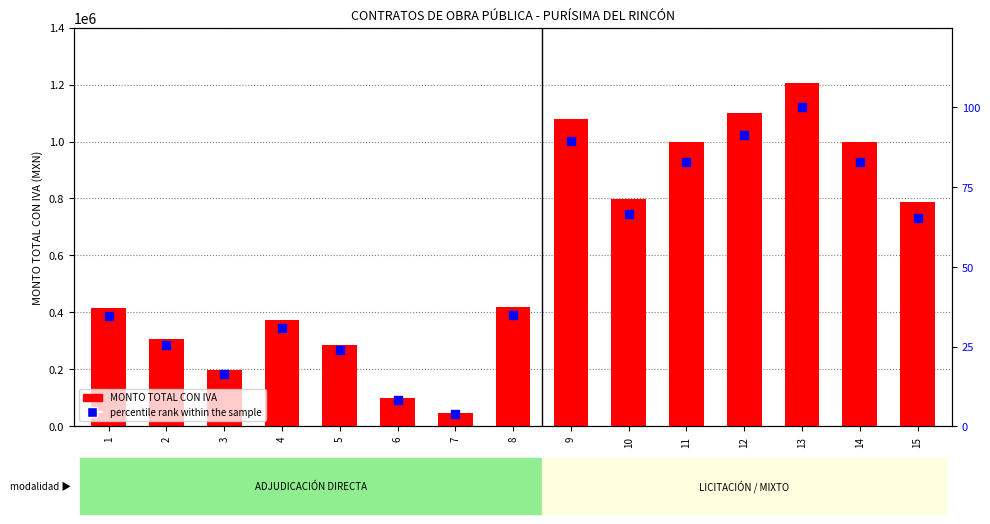

Which series has the largest Y range (max minus min)?

MONTO TOTAL CON IVA